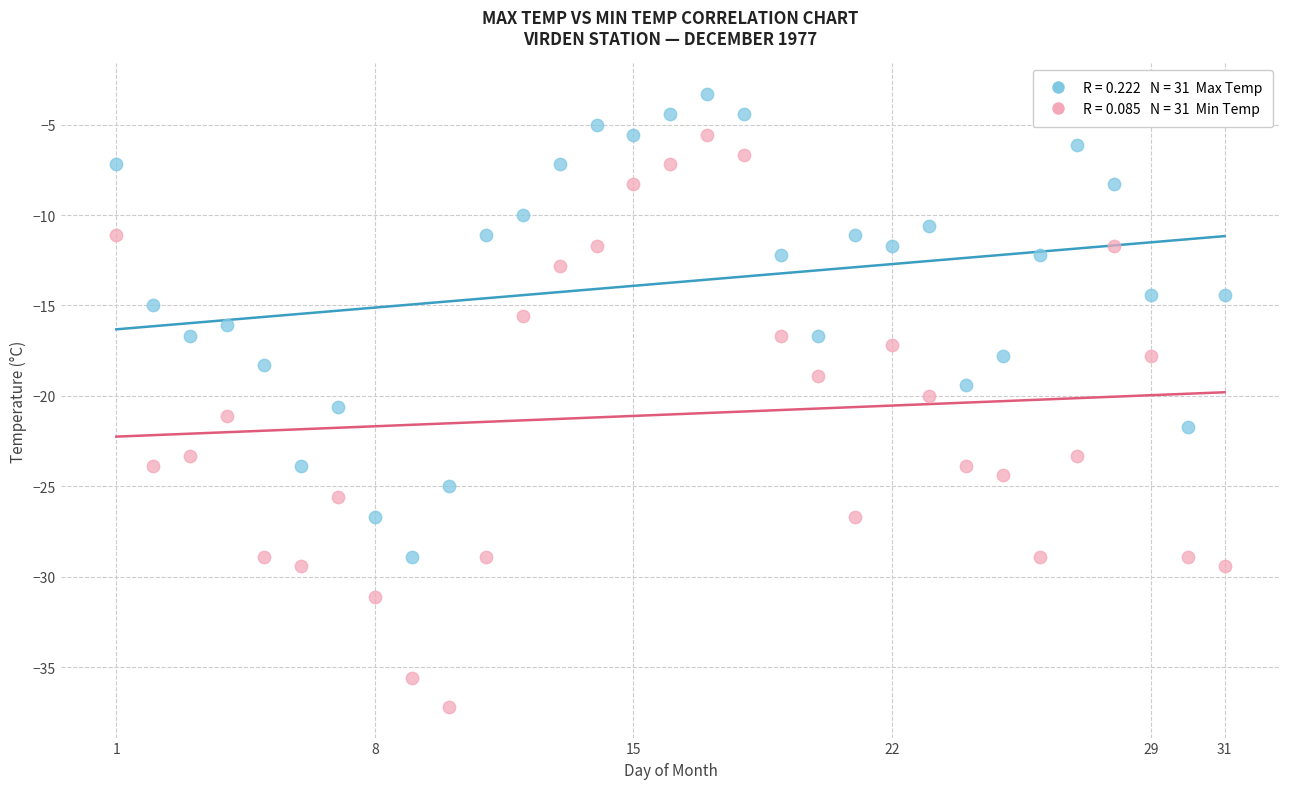

Across all data points, what is the range of Y values (max minus min)?

33.9